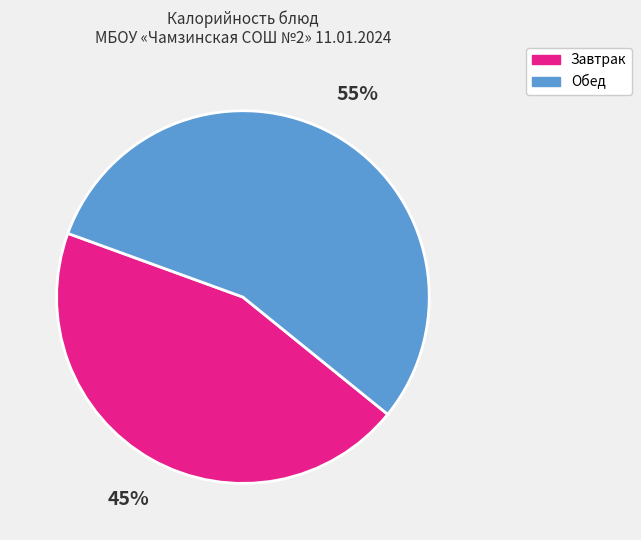

Count the number of slices in the pie.

2